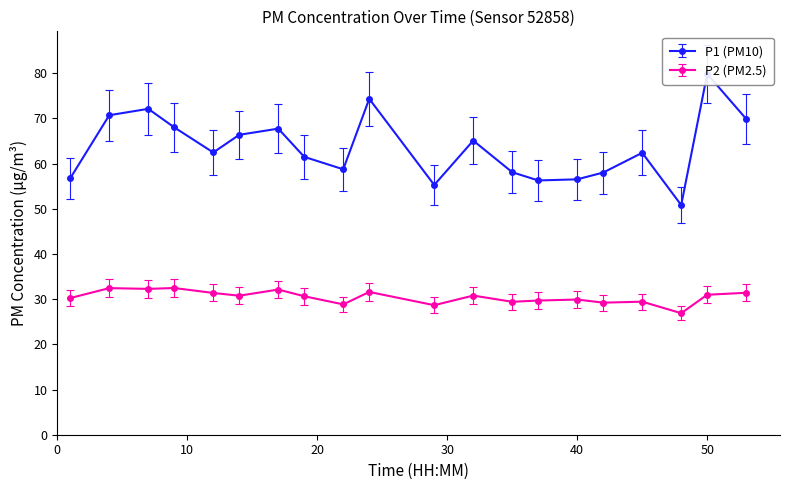

How many interior local peaks does the P2 series have?

7